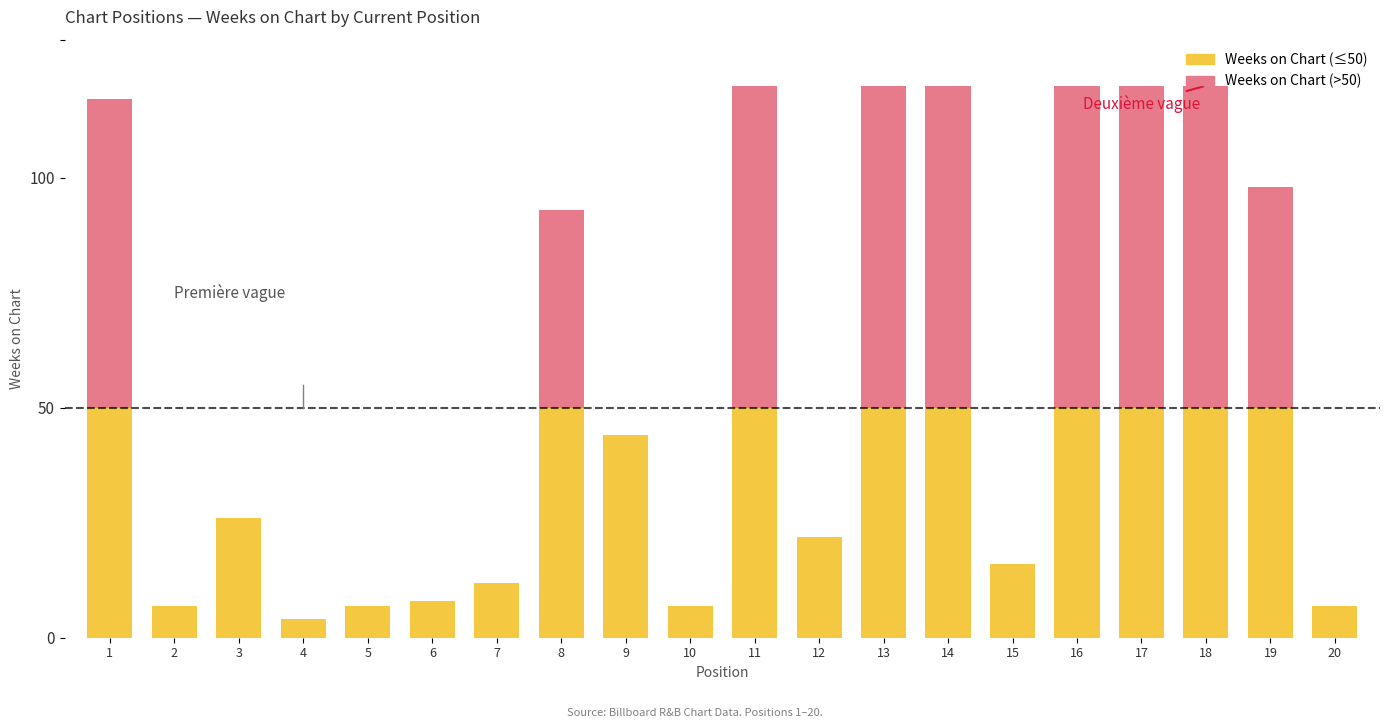

What is the average value of the Weeks on Chart series?

59